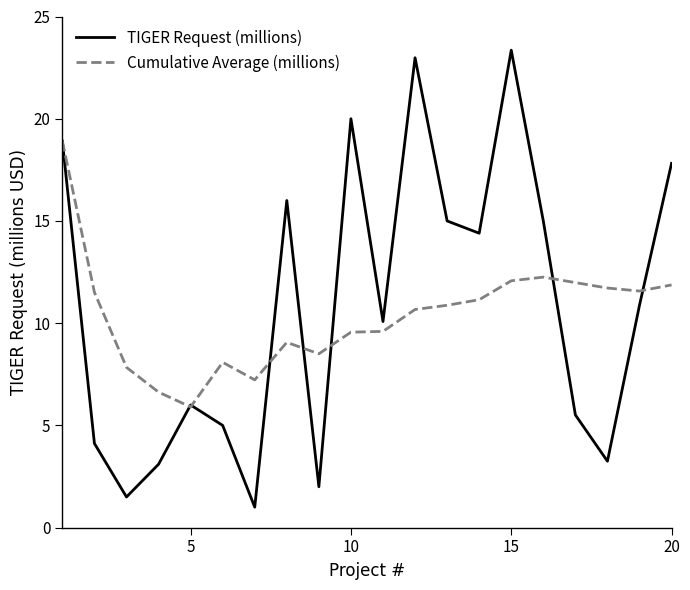

What is the maximum value for Cumulative Average (millions)?

18.9